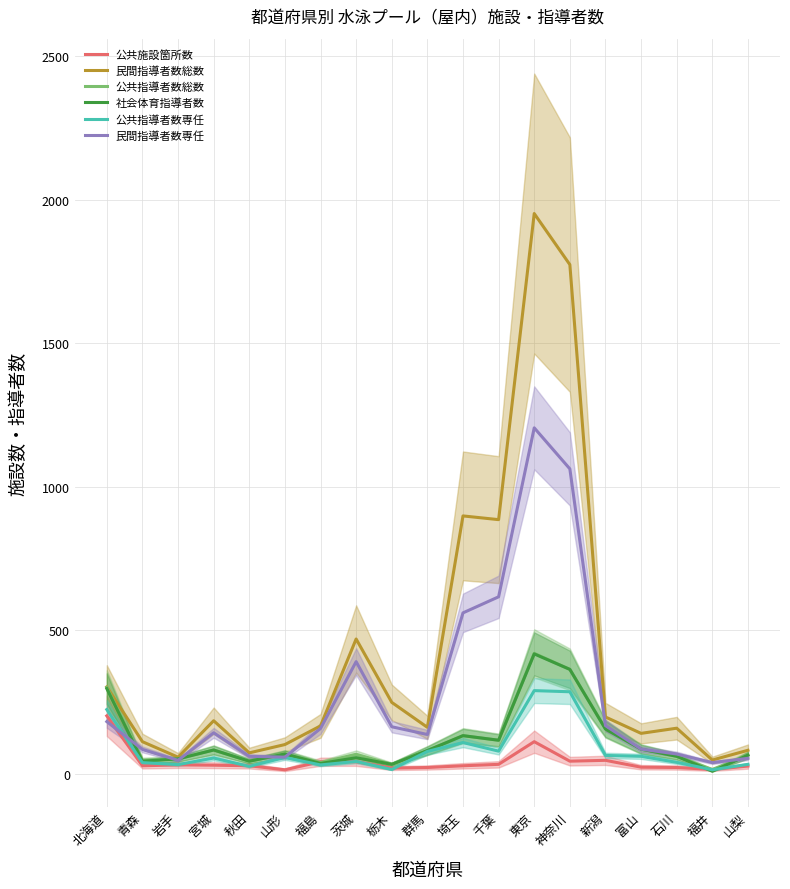

Between 神奈川 and 福井, which series saw the biggest shift?

民間指導者数総数